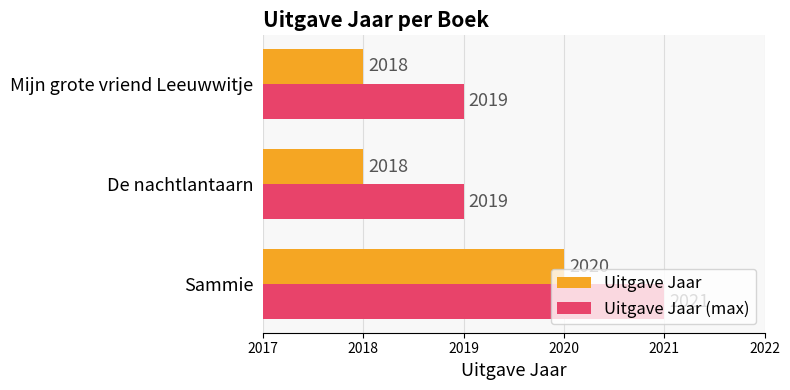

What are all the series names shown in the legend?

Uitgave Jaar, Uitgave Jaar (max)